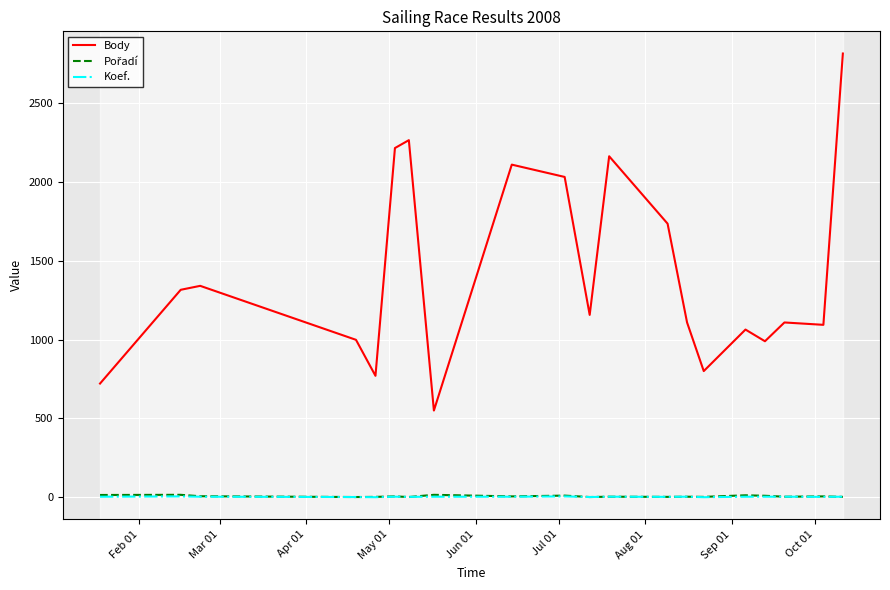

Is this an area chart (filled region under the line)?

No